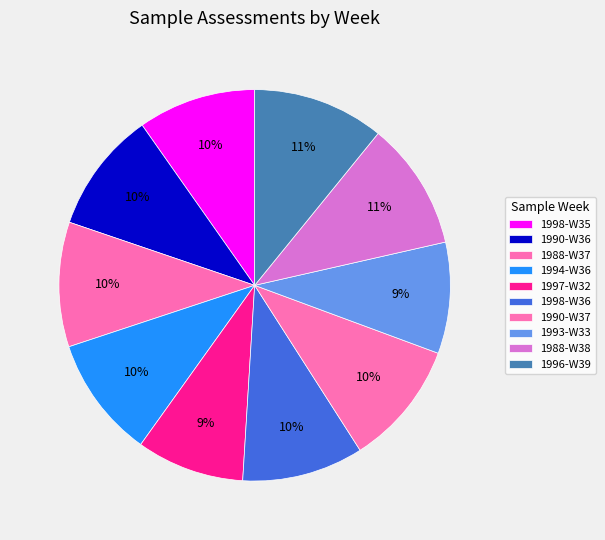

Combined, what portion of the pie is 1998-W36 and 1988-W38?

20.6%